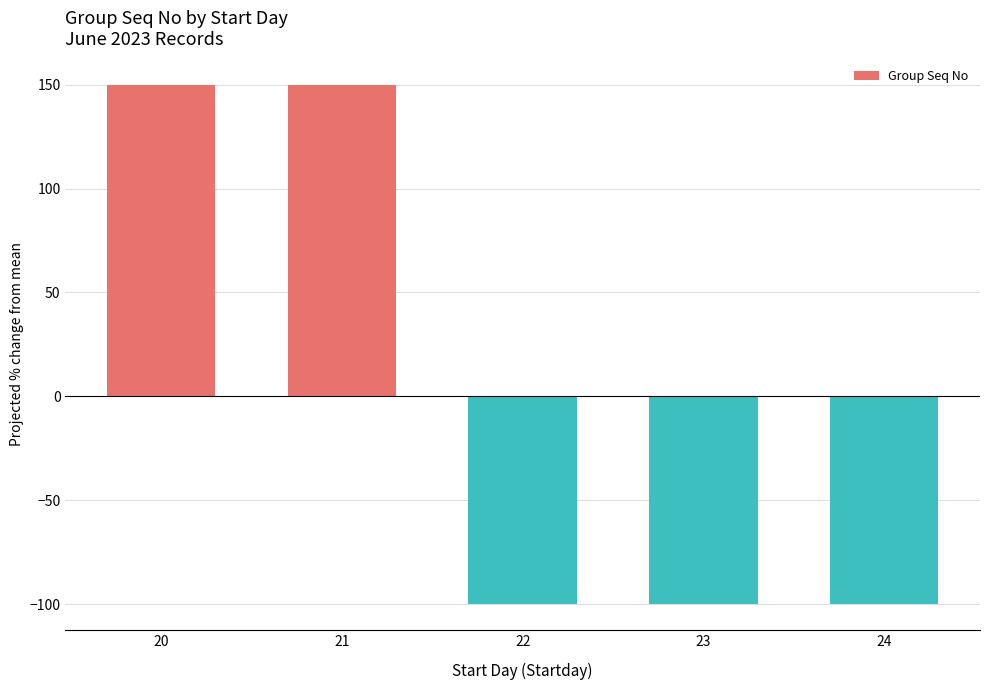

Reading left to right, transcribe all the data shown in this chart.

20=150.0	21=150.0	22=-100.0	23=-100.0	24=-100.0